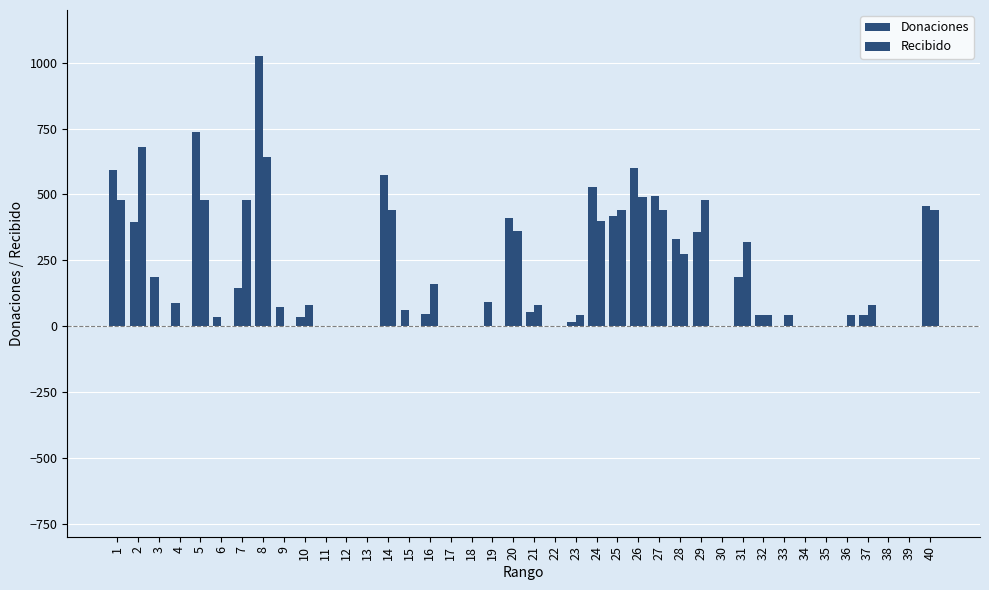

What is the sum of all Donaciones values?

8013